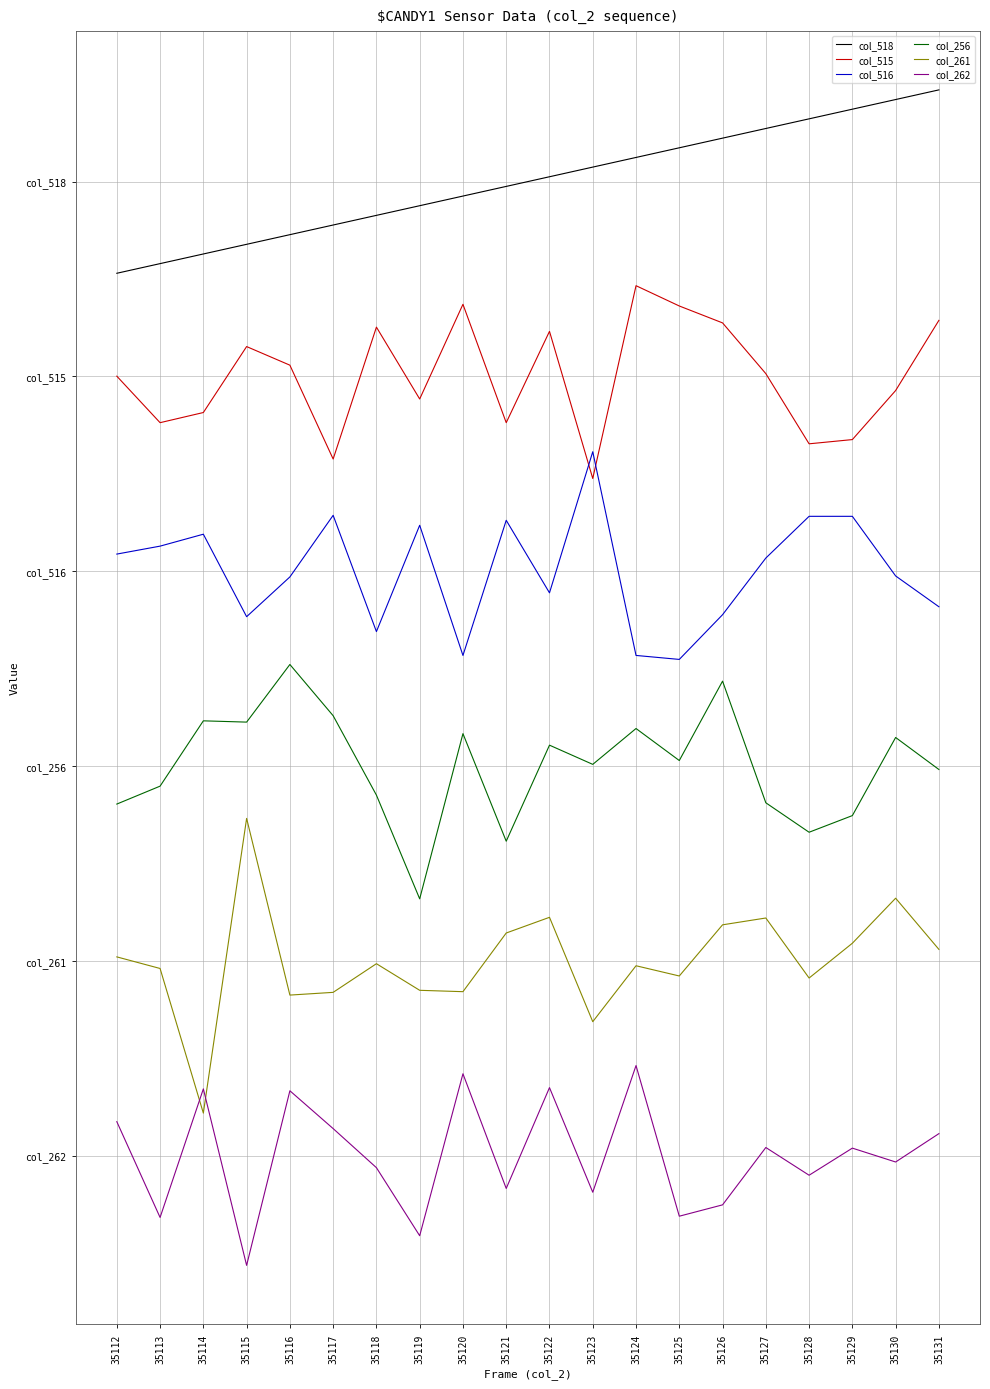

What is the sum of all col_516 values?

210.0